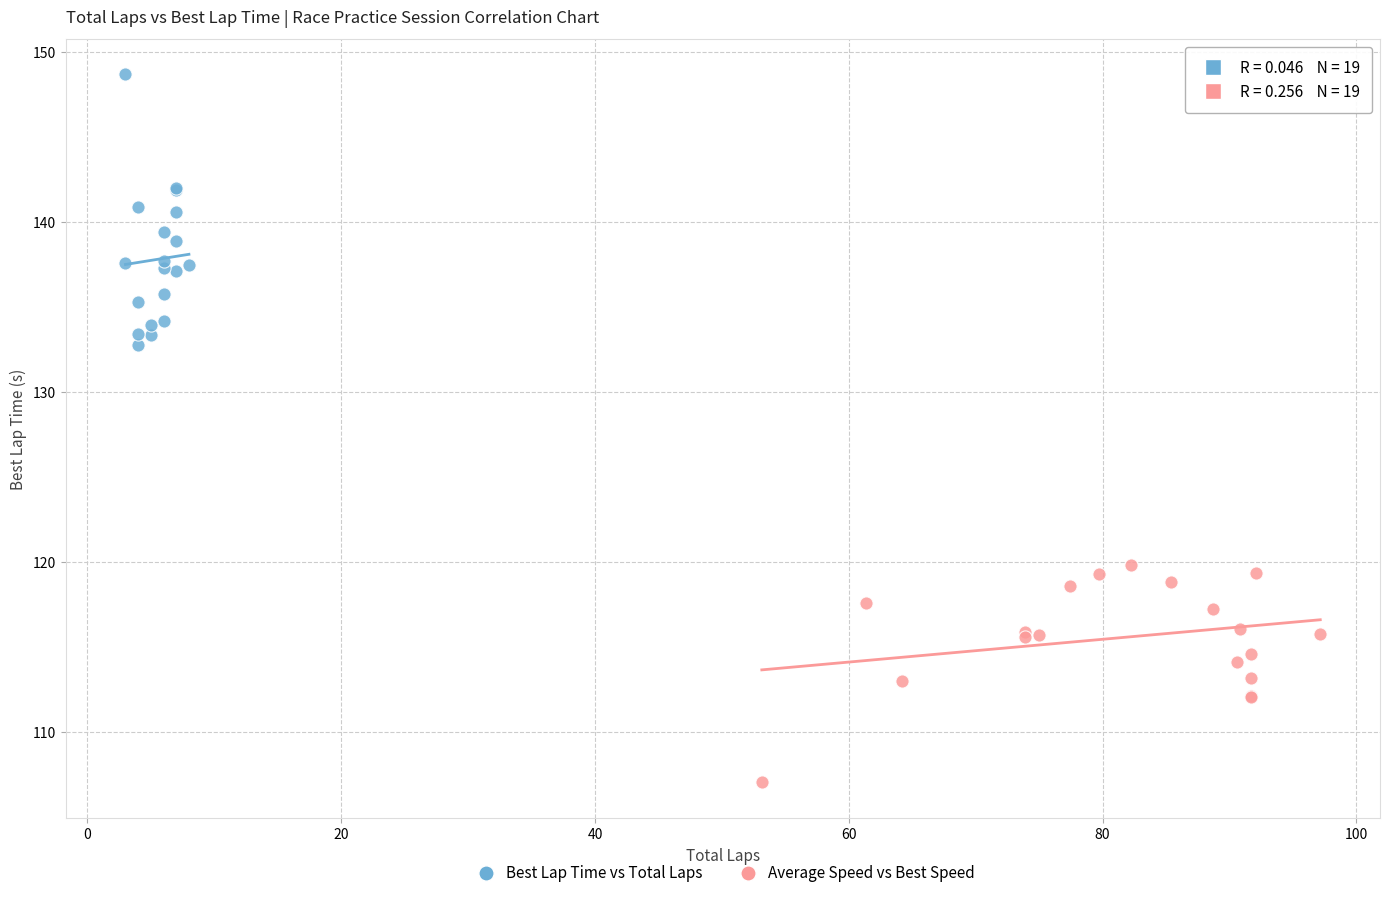

Which series reaches the maximum Y coordinate?

Best Lap Time vs Total Laps